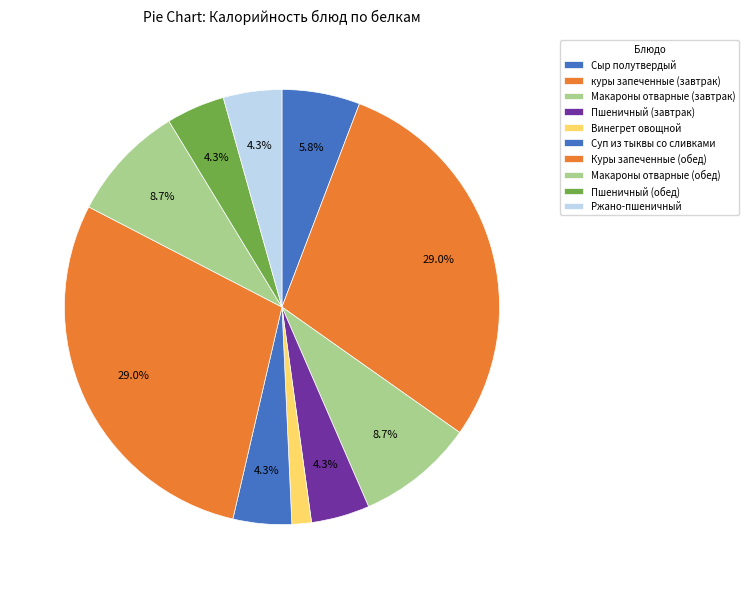

Count the number of slices in the pie.

10